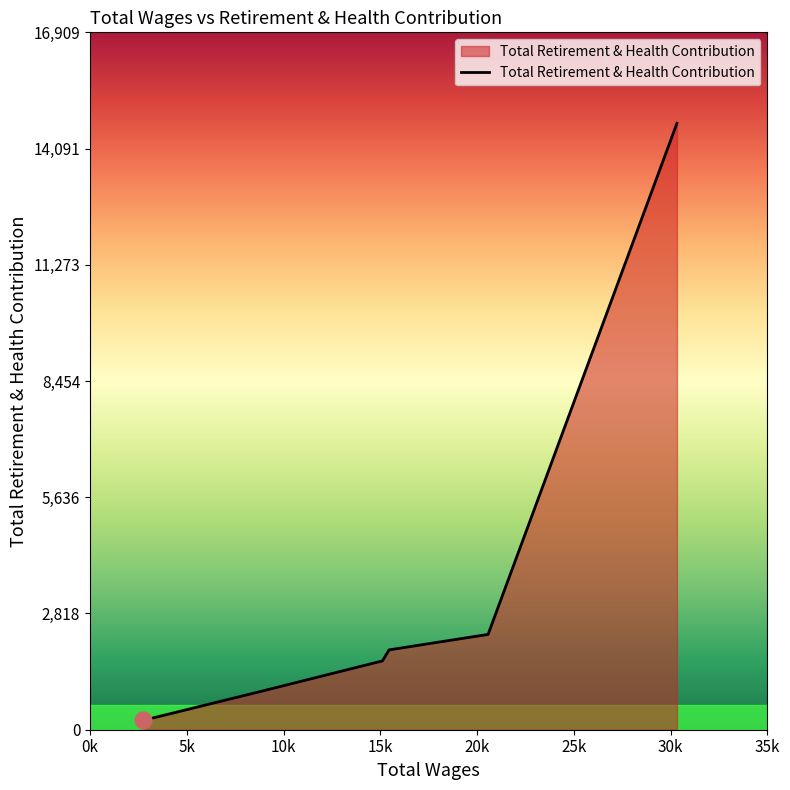

What is the average value?

3627